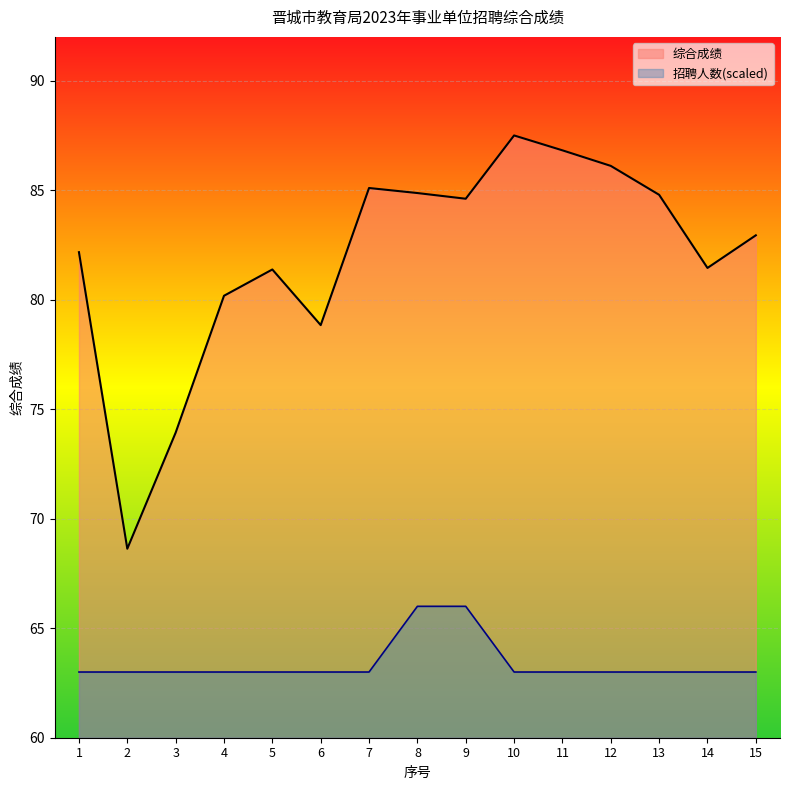

Between 1 and 14, which series saw the biggest shift?

综合成绩